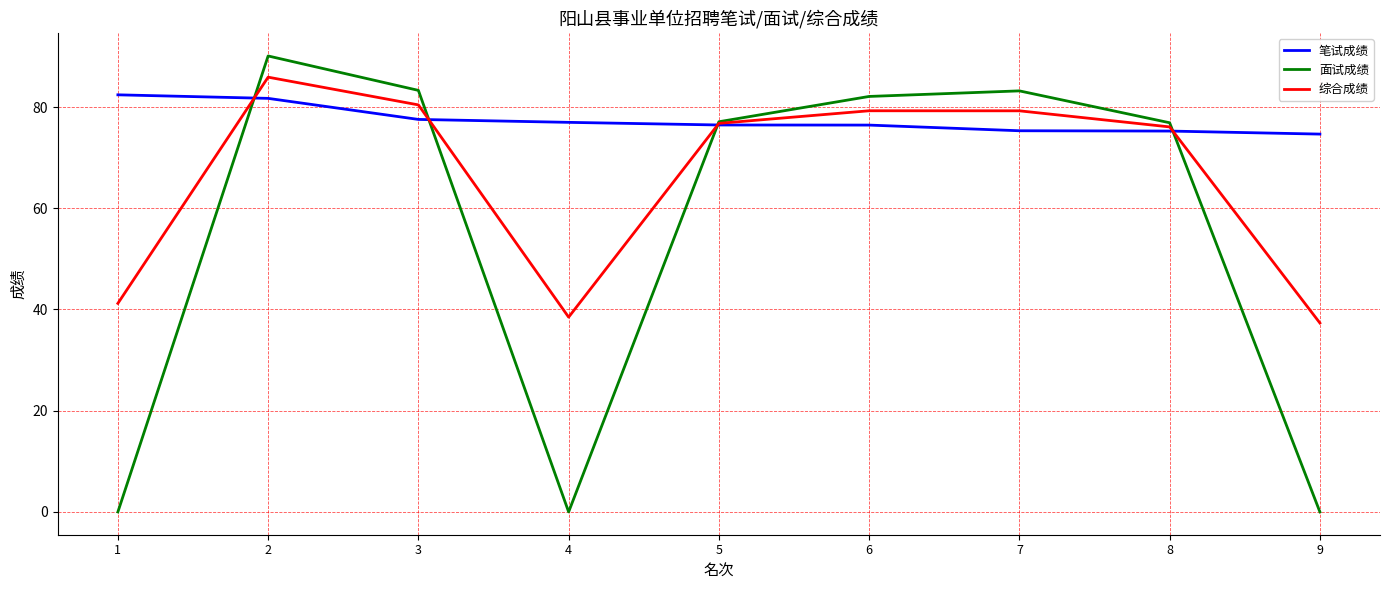

How many times do 综合成绩 and 面试成绩 cross each other?

4